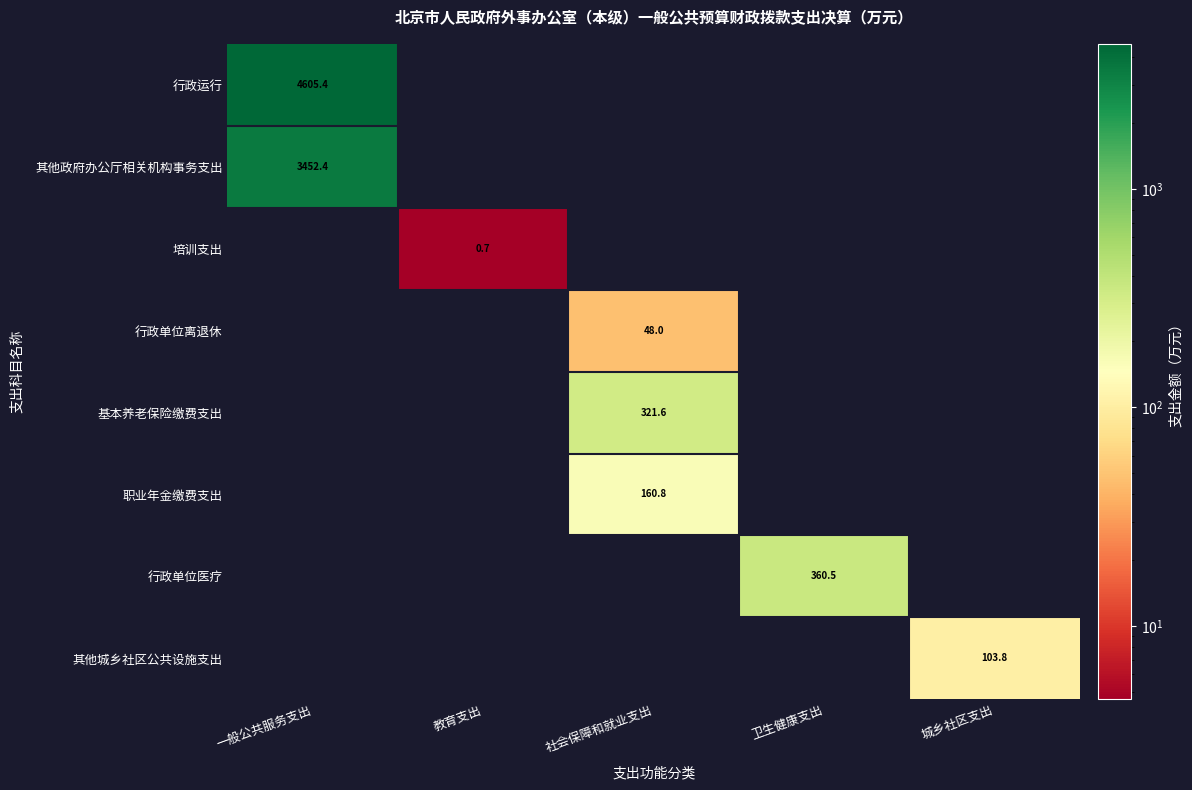

The 其他政府办公厅相关机构事务支出 series shows 3452.4 at 一般公共服务支出. True or false?

True